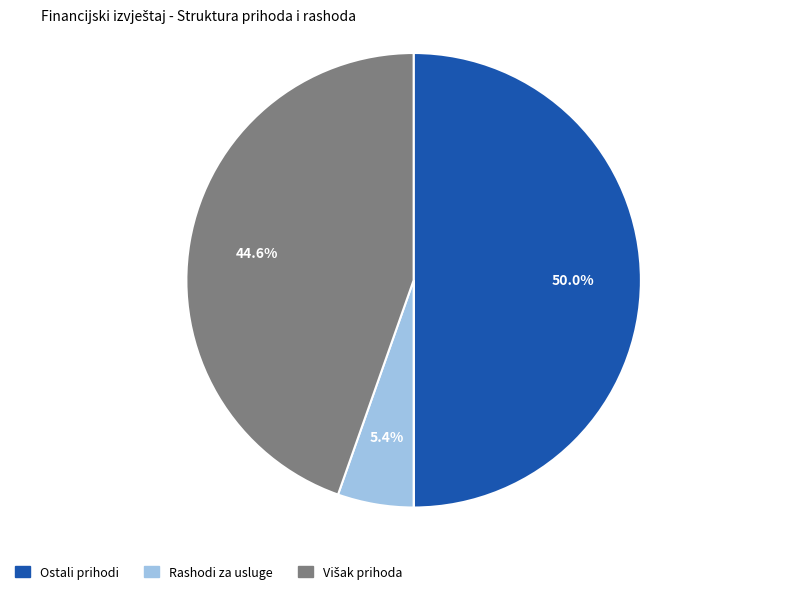

Does any single category account for the majority?

No